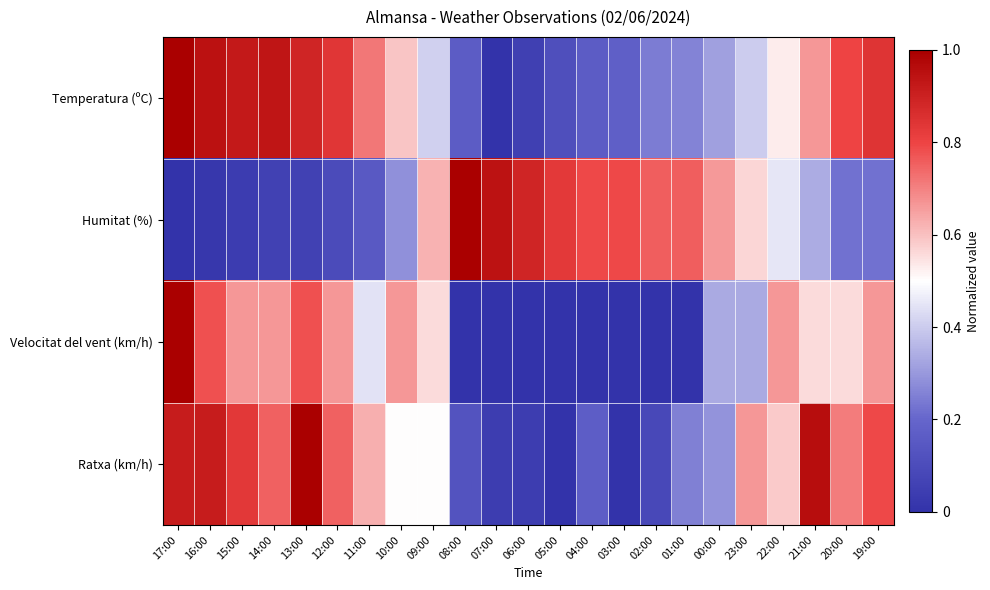

Reading right to left, transcribe all the data shown in this chart.

Temperatura (ºC): 19:00=0.8	20:00=0.8	21:00=0.7	22:00=0.5	23:00=0.4	00:00=0.3	01:00=0.3	02:00=0.2	03:00=0.2	04:00=0.2	05:00=0.1	06:00=0.1	07:00=0.0	08:00=0.2	09:00=0.4	10:00=0.6	11:00=0.7	12:00=0.8	13:00=0.9	14:00=0.9	15:00=0.9	16:00=0.9	17:00=1.0
Humitat (%): 19:00=0.2	20:00=0.2	21:00=0.3	22:00=0.5	23:00=0.6	00:00=0.7	01:00=0.8	02:00=0.8	03:00=0.8	04:00=0.8	05:00=0.8	06:00=0.9	07:00=0.9	08:00=1.0	09:00=0.6	10:00=0.3	11:00=0.2	12:00=0.1	13:00=0.1	14:00=0.1	15:00=0.0	16:00=0.0	17:00=0.0
Velocitat del vent (km/h): 19:00=0.7	20:00=0.6	21:00=0.6	22:00=0.7	23:00=0.3	00:00=0.3	01:00=0.0	02:00=0.0	03:00=0.0	04:00=0.0	05:00=0.0	06:00=0.0	07:00=0.0	08:00=0.0	09:00=0.6	10:00=0.7	11:00=0.4	12:00=0.7	13:00=0.8	14:00=0.7	15:00=0.7	16:00=0.8	17:00=1.0
Ratxa (km/h): 19:00=0.8	20:00=0.7	21:00=1.0	22:00=0.6	23:00=0.7	00:00=0.3	01:00=0.2	02:00=0.1	03:00=0.0	04:00=0.2	05:00=0.0	06:00=0.0	07:00=0.0	08:00=0.1	09:00=0.5	10:00=0.5	11:00=0.6	12:00=0.8	13:00=1.0	14:00=0.8	15:00=0.8	16:00=0.9	17:00=0.9